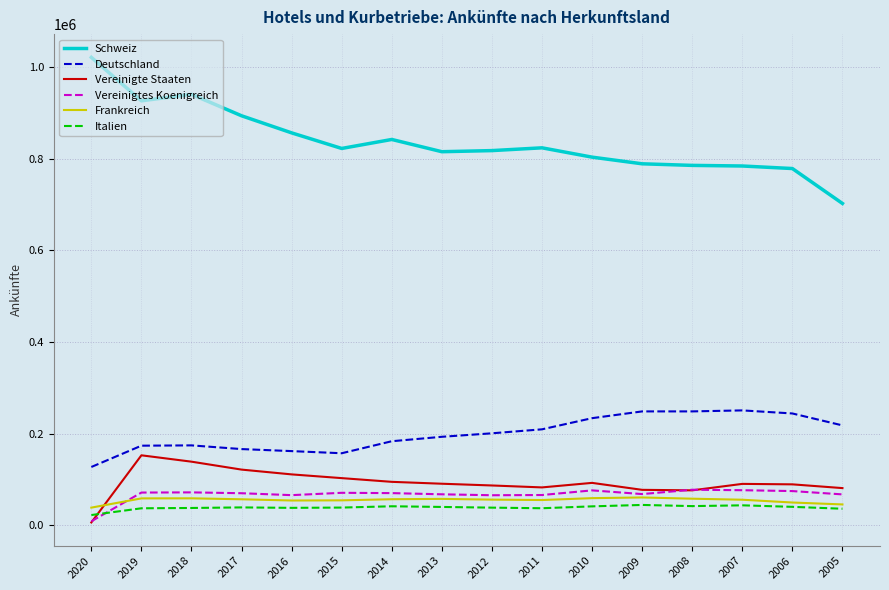

The Vereinigte Staaten series shows 151246 at 2013. True or false?

False